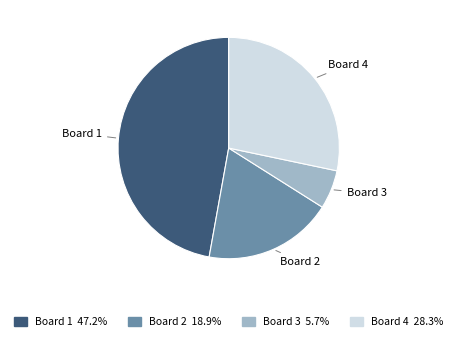

How many slices are in this pie chart?

4